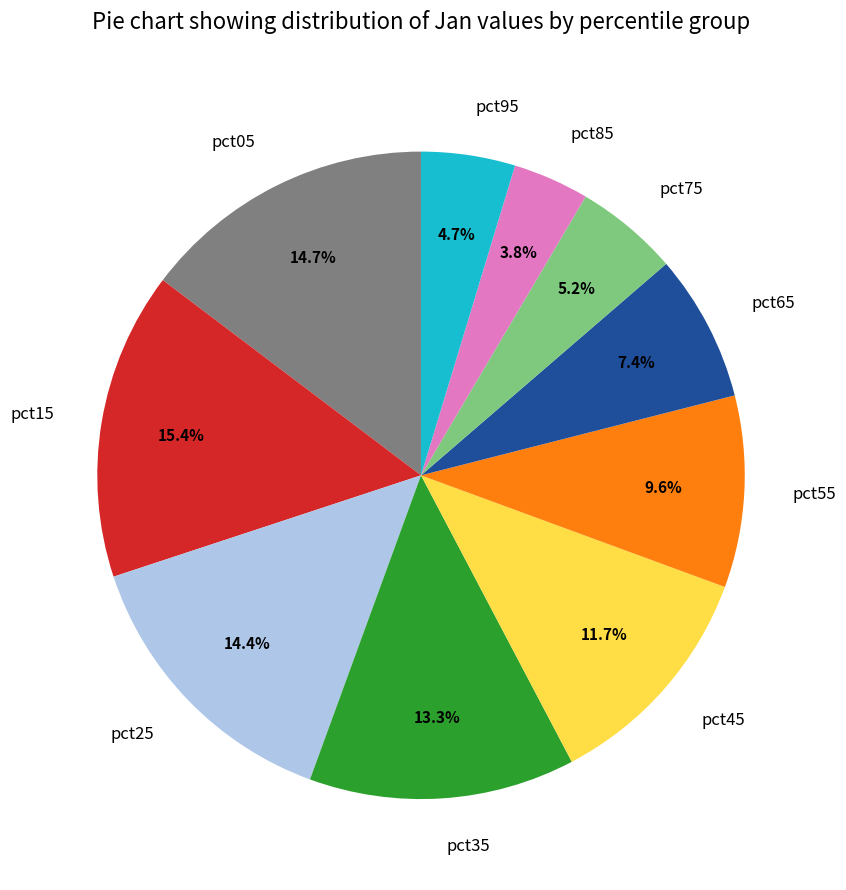

Is pct55 the majority of the pie?

No